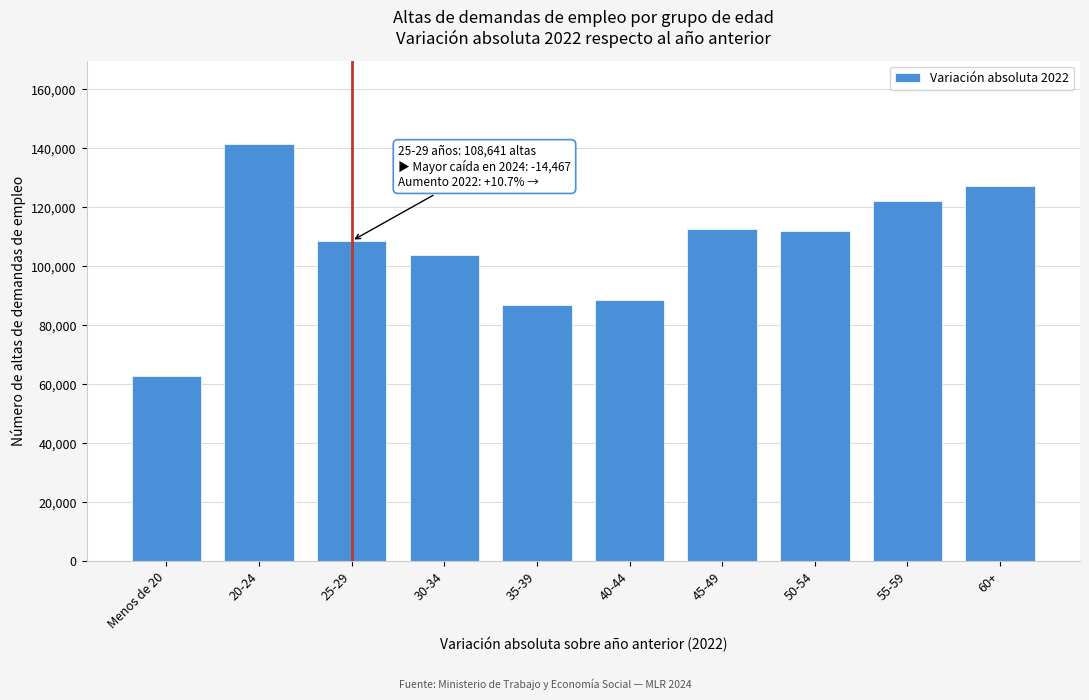

Reading left to right, extract all data points from this chart.

Menos de 20=62953	20-24=141497	25-29=108641	30-34=103715	35-39=86882	40-44=88694	45-49=112724	50-54=111986	55-59=122171	60+=127147